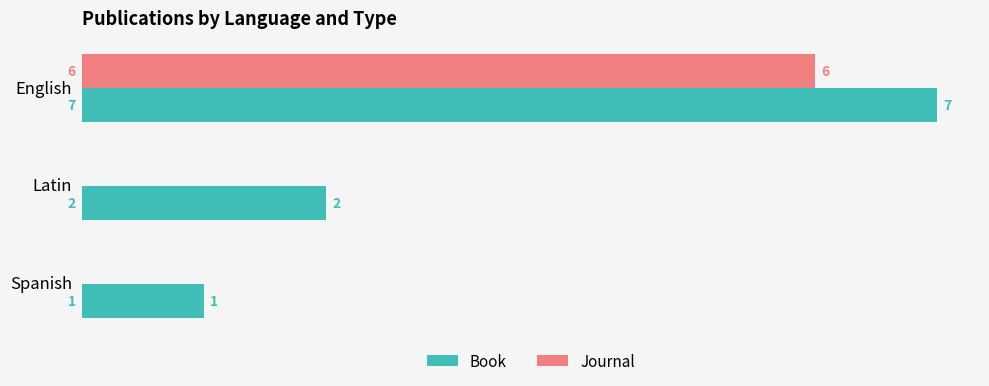

Between English and Latin, which series saw the biggest shift?

Journal